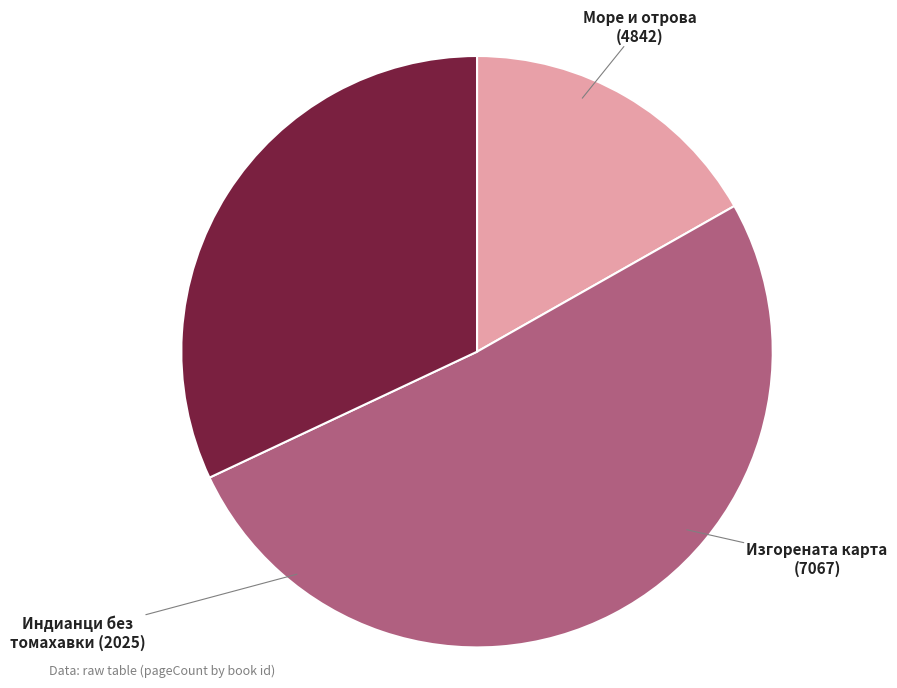

Is it true that Изгорената карта (7067) is 32% of the pie?

True